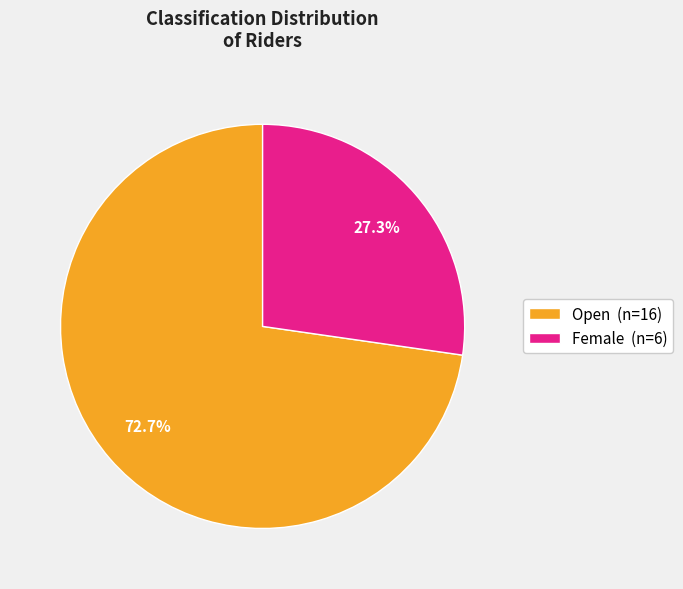

The Female slice represents 19% of the pie. True or false?

False